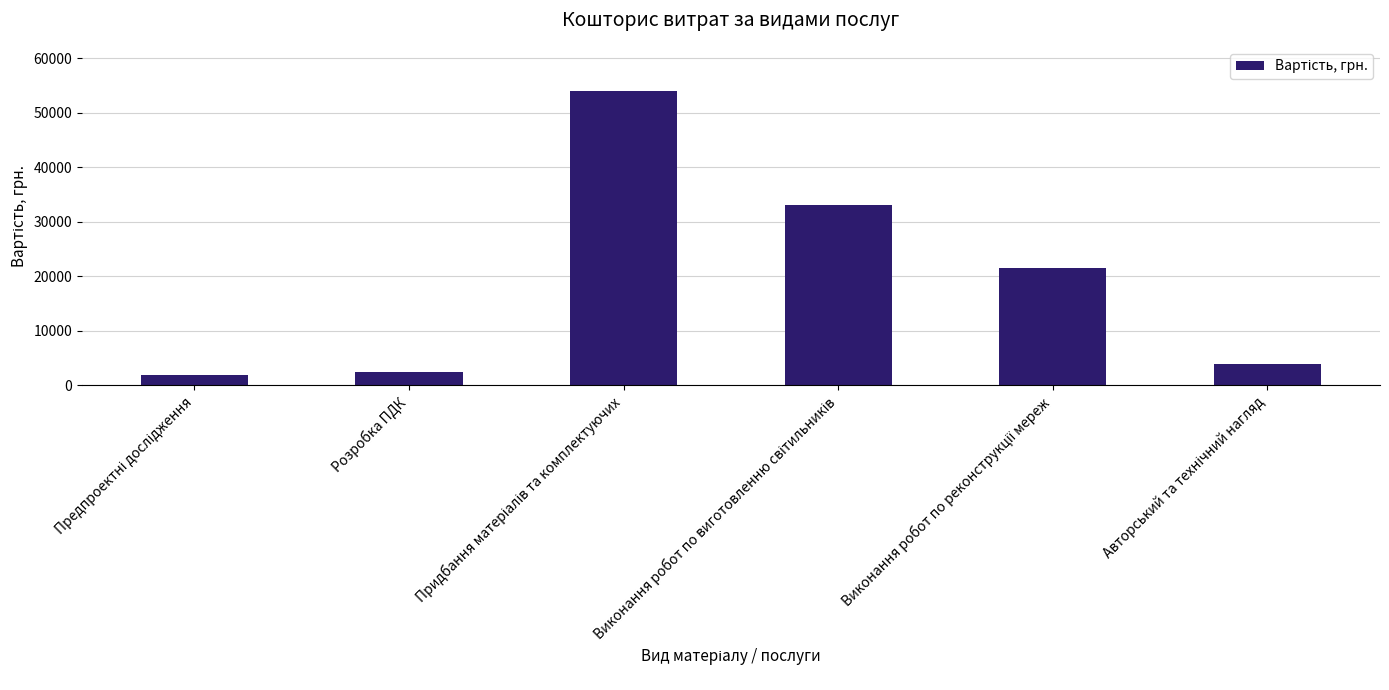

What is the value of the 6th bar from the left?

4000